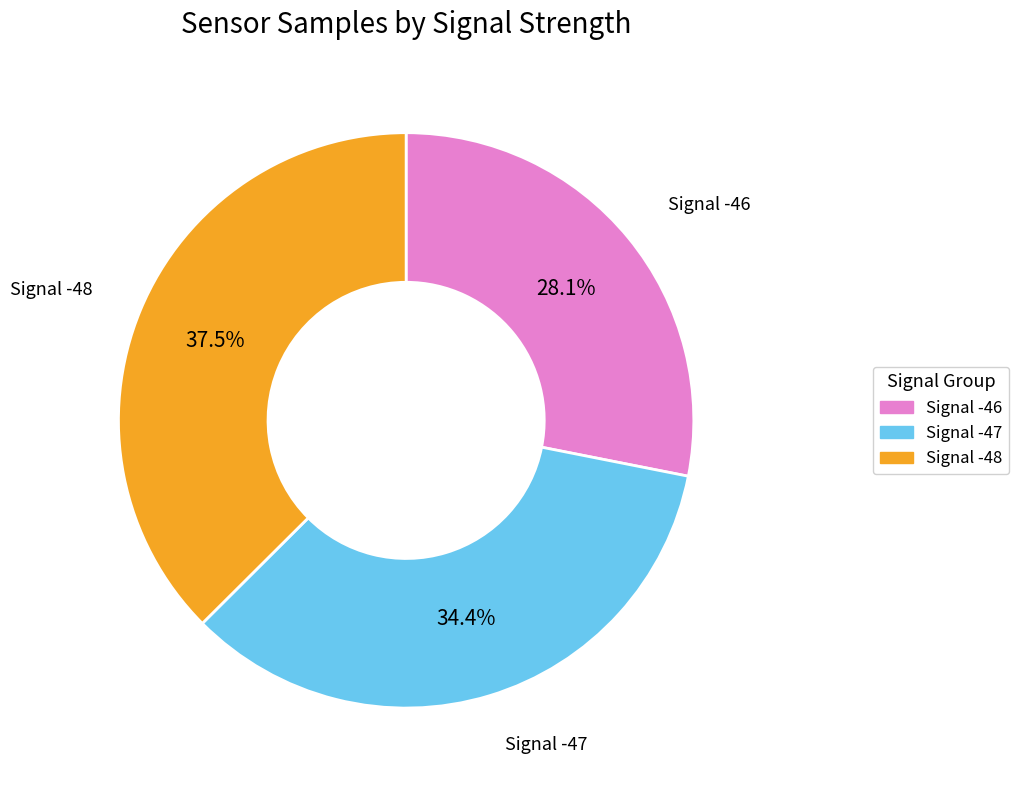

Is there any slice that represents more than half of the pie?

No